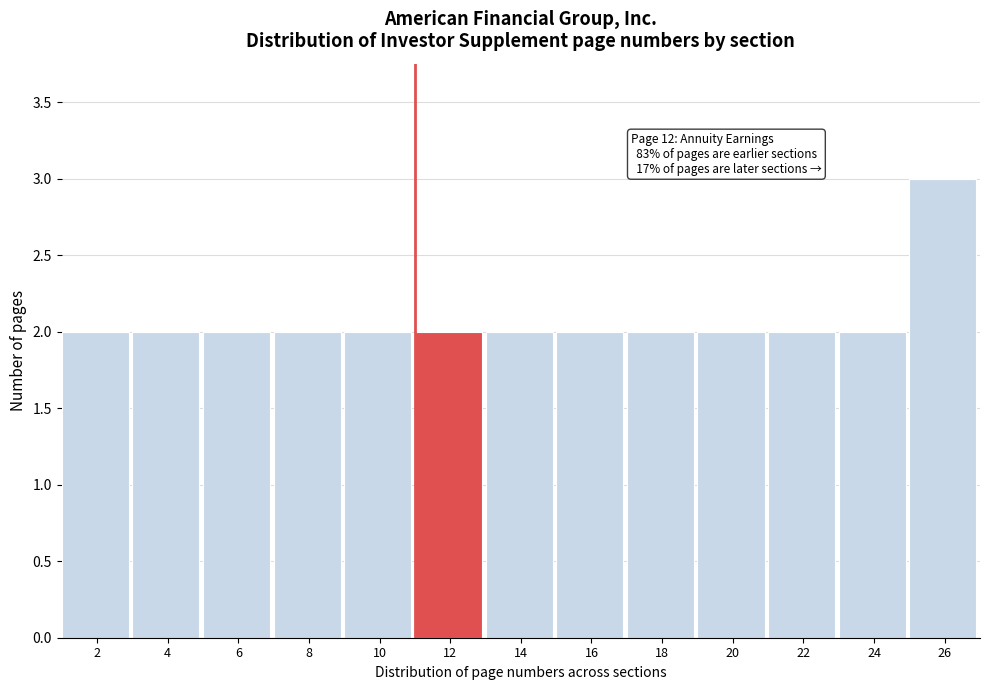

Reading left to right, transcribe all the data shown in this chart.

2=2	4=2	6=2	8=2	10=2	12=2	14=2	16=2	18=2	20=2	22=2	24=2	26=3